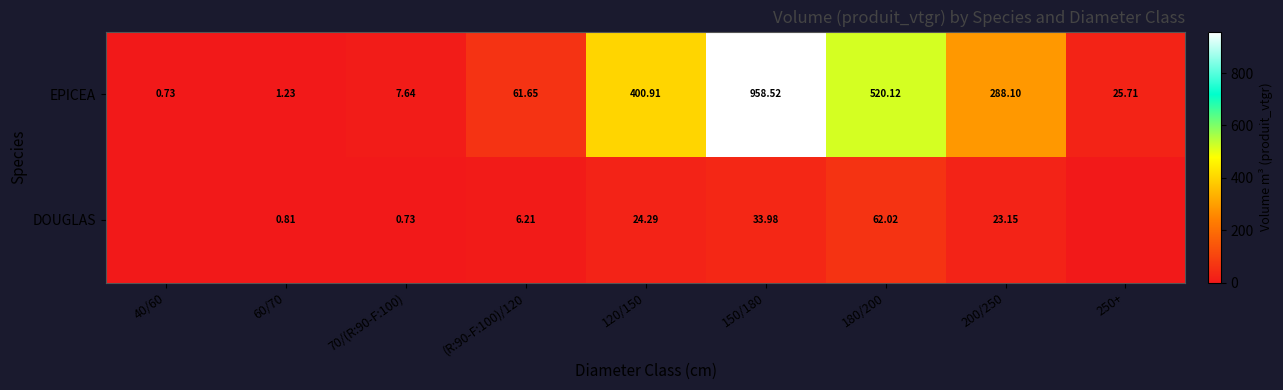

The value of DOUGLAS at (R:90-F:100)/120 is 6.2. True or false?

True